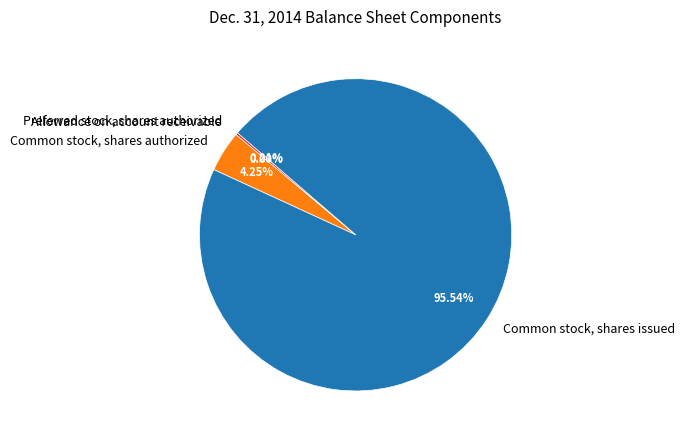

Which has a higher value, Common stock, shares authorized or Common stock, shares issued?

Common stock, shares issued